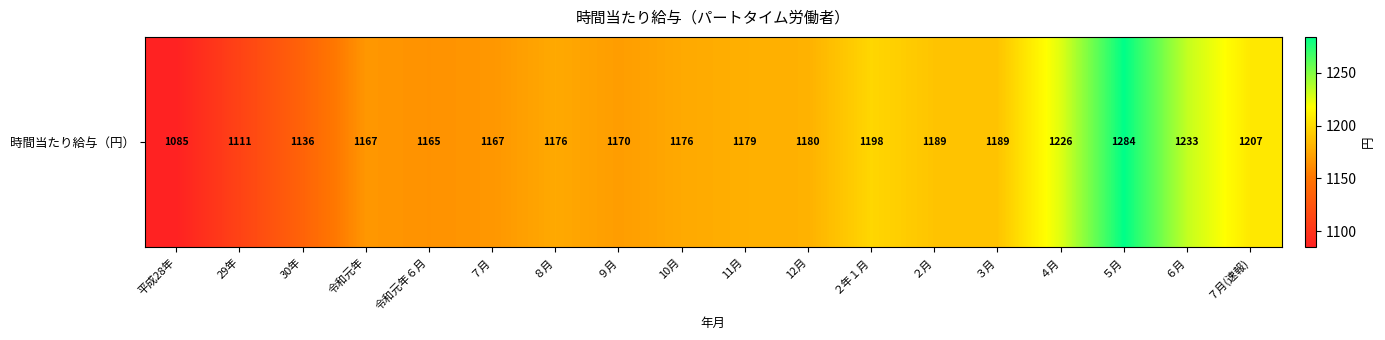

Rank the categories by value from highest to lowest.

５月, ６月, ４月, ７月(速報), ２年１月, ２月, ３月, 12月, 11月, ８月, 10月, ９月, 令和元年, ７月, 令和元年６月, 30年, 29年, 平成28年